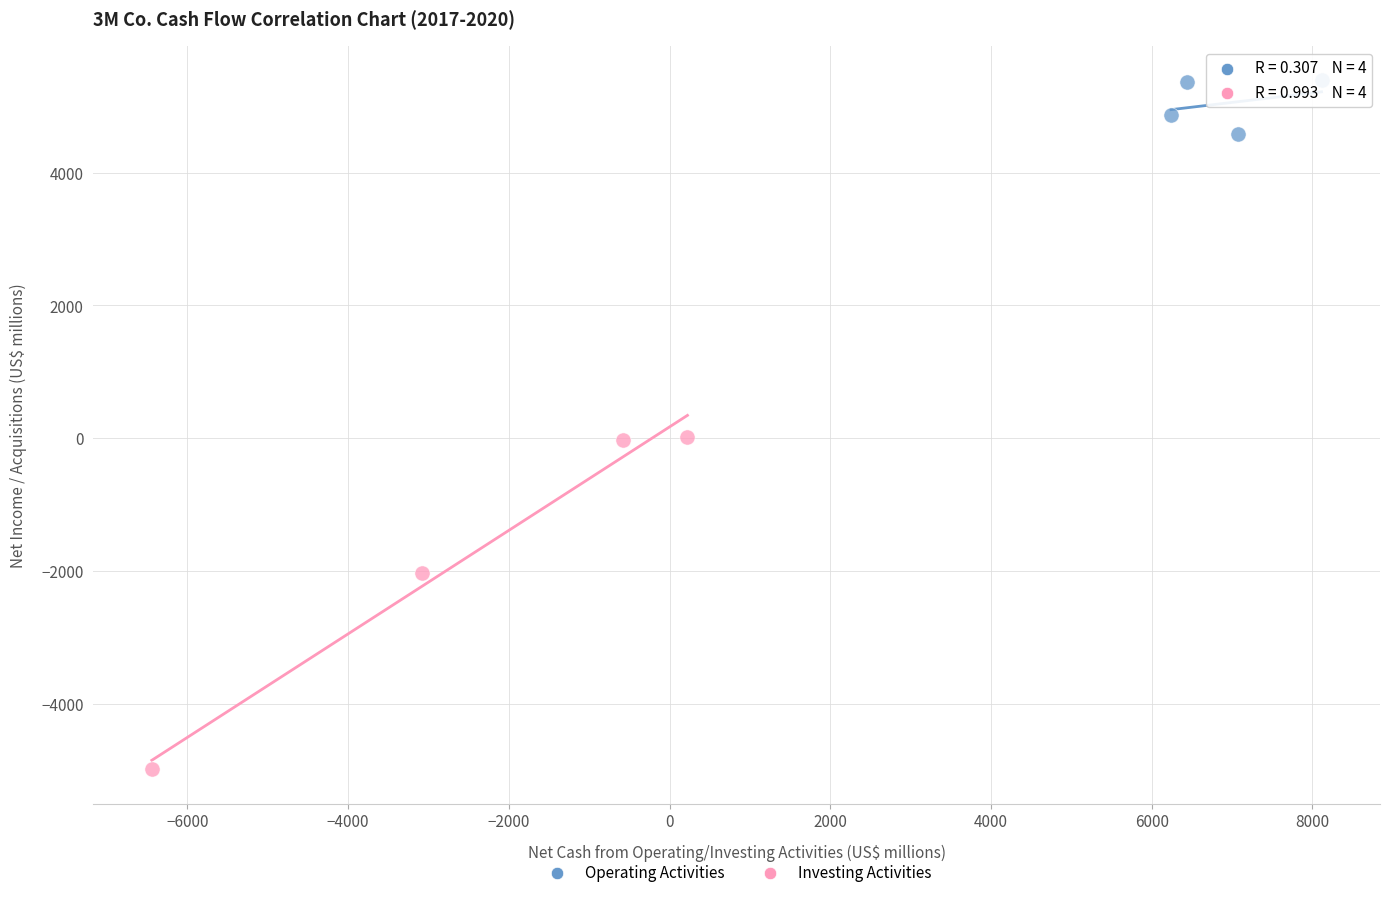

Which series contains the highest Y value?

Operating Activities